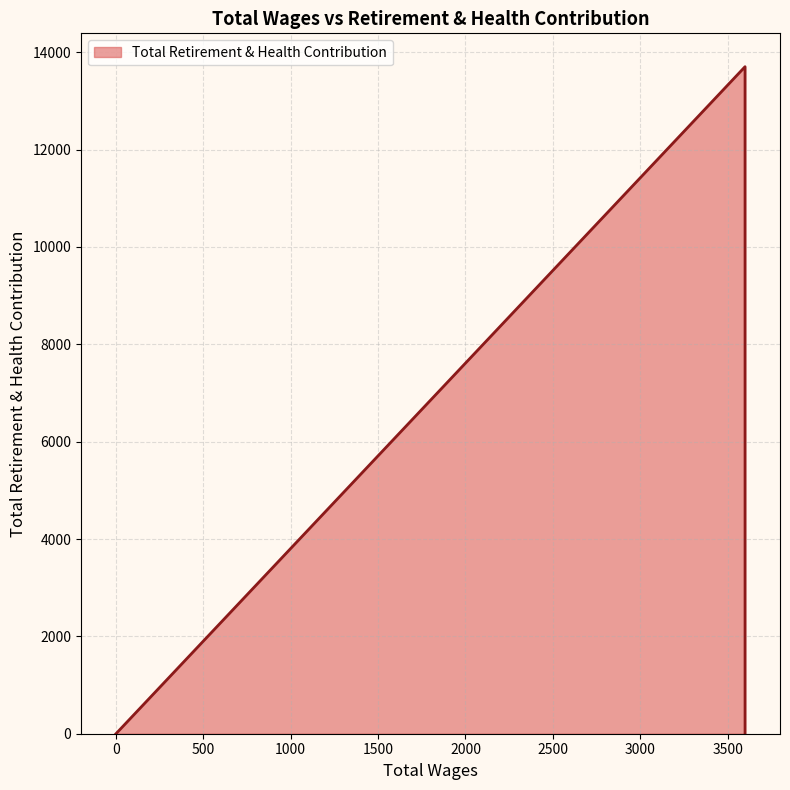

Count the number of values greater than 0.

1